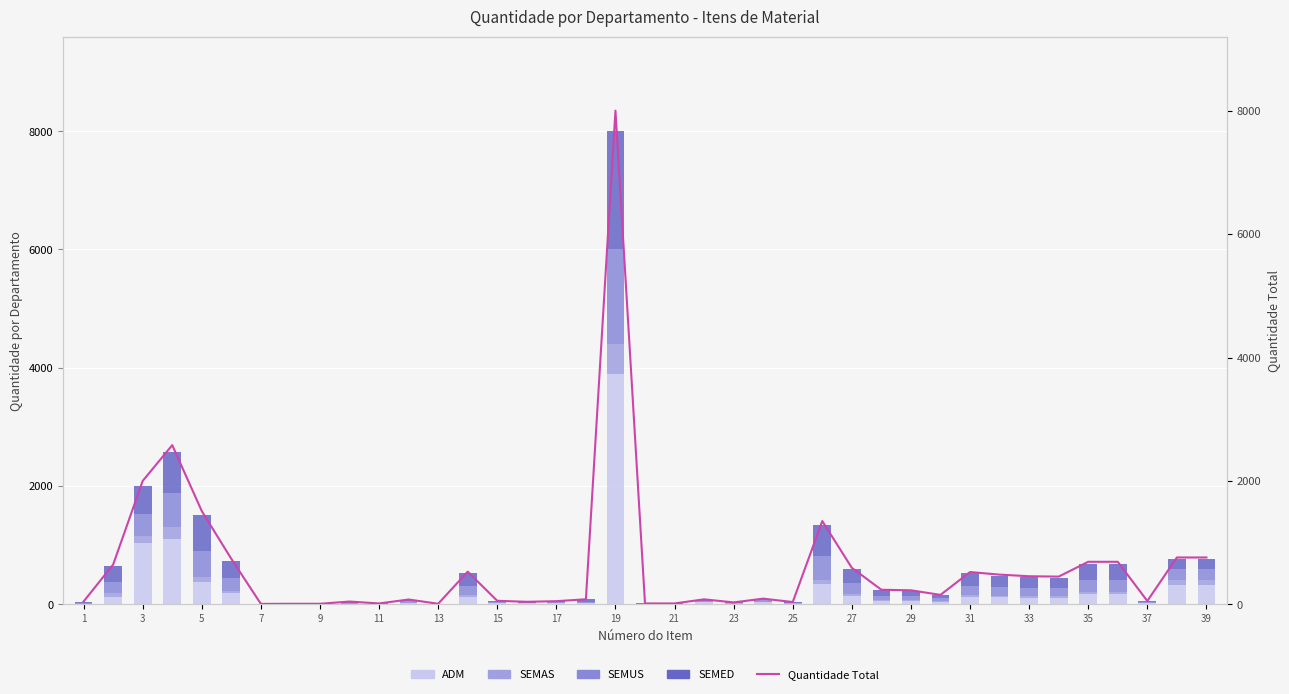

How many data points in ADM are above 48?

19